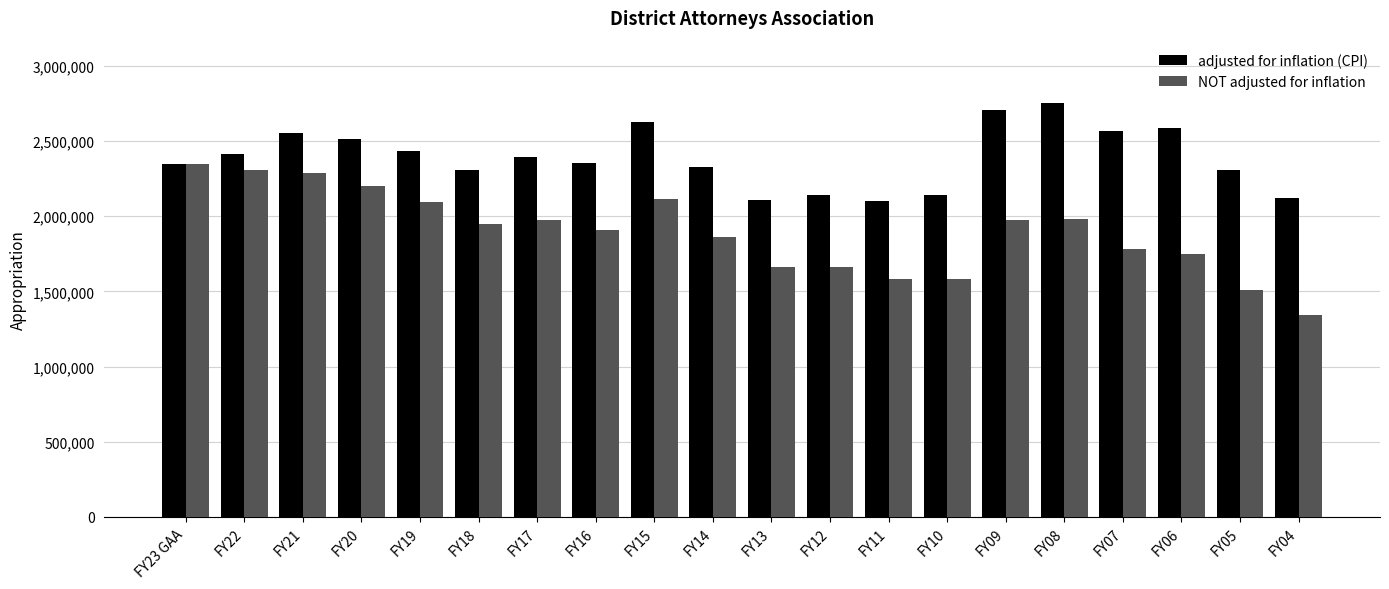

Rank the series at FY05 from highest to lowest value.

adjusted for inflation (CPI), NOT adjusted for inflation